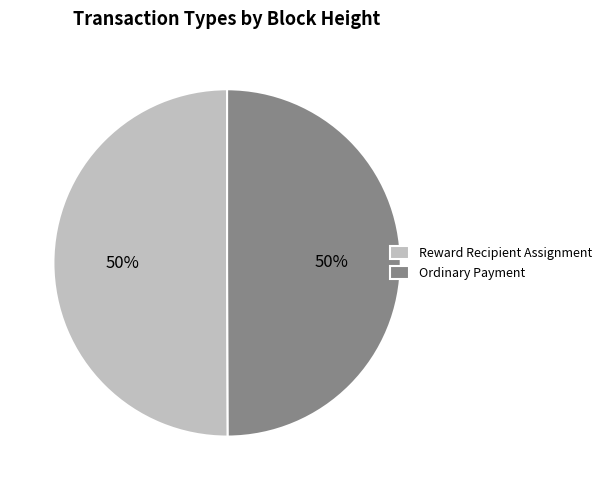

What percentage is the Ordinary Payment slice, to the nearest percent?

50%